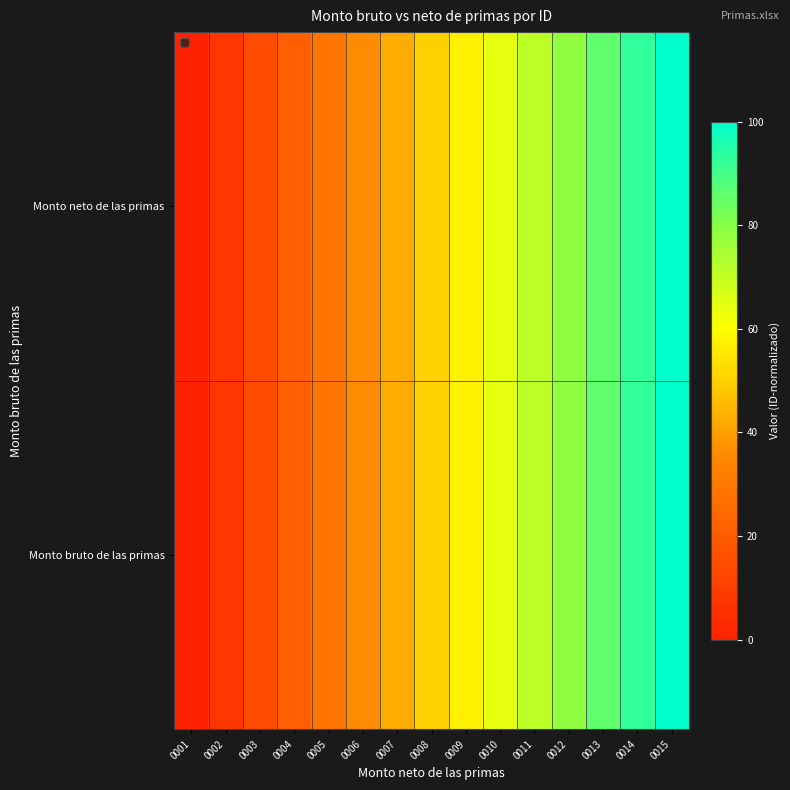

Which category has the lowest value across all series?

0001